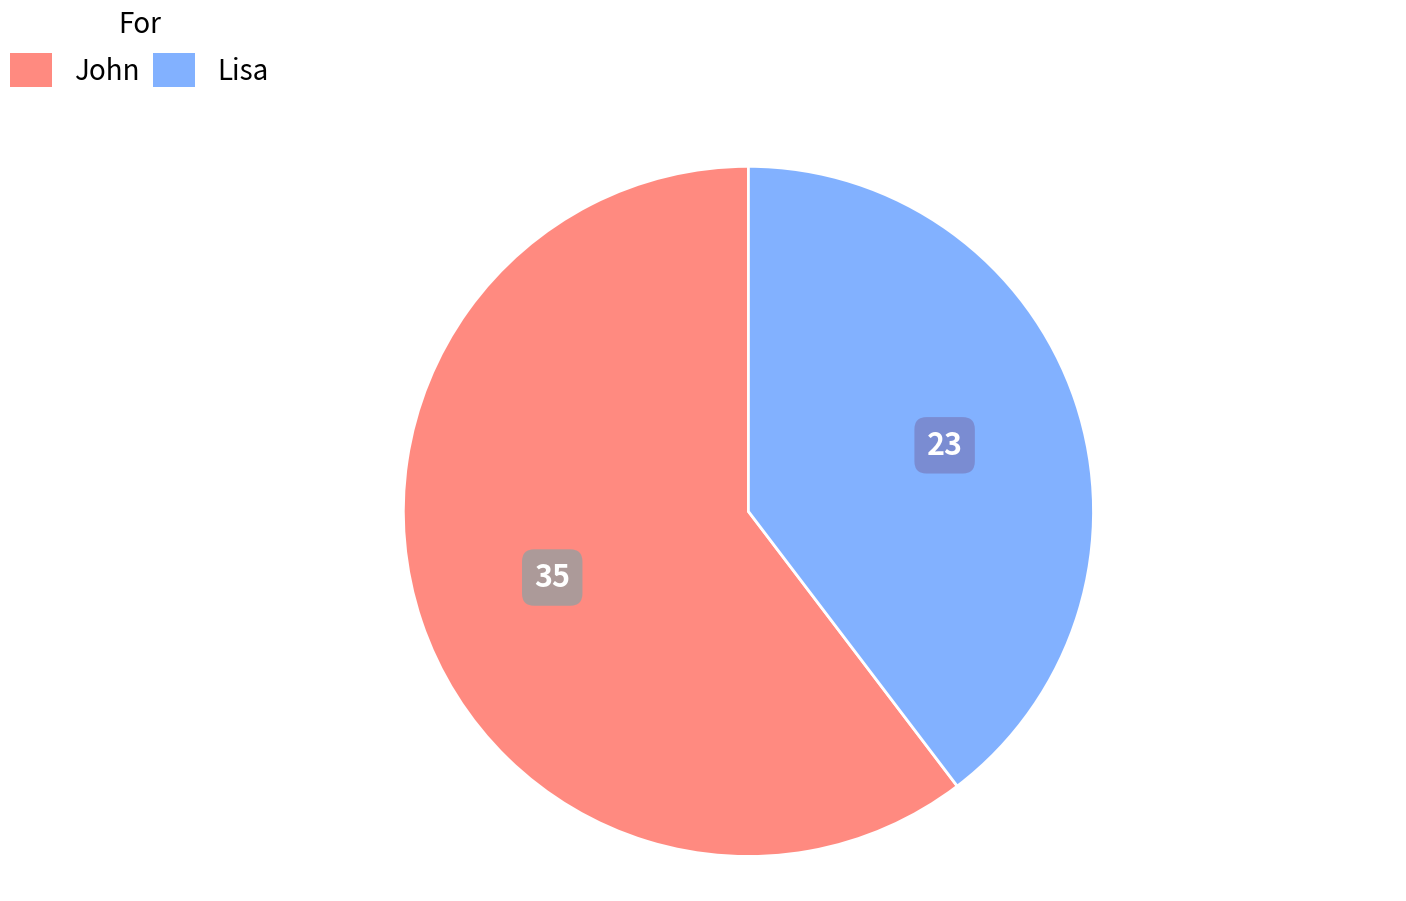

What is the largest slice in the pie chart?

John